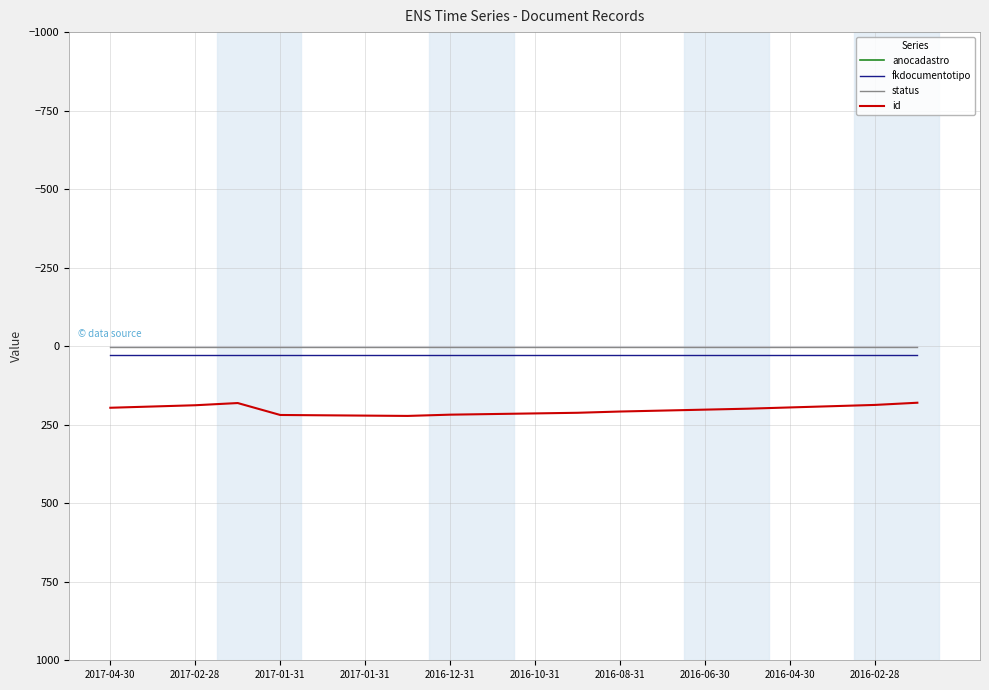

The status series shows 2 at 2017-02-28. True or false?

False